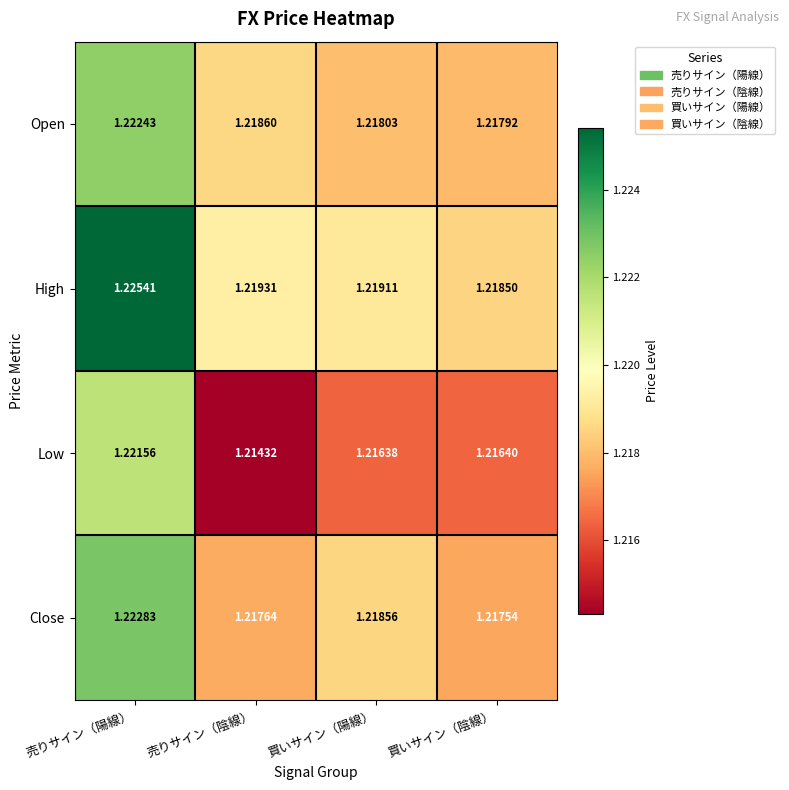

At 買いサイン（陰線）, list the series in order from smallest to largest.

Low, Close, Open, High